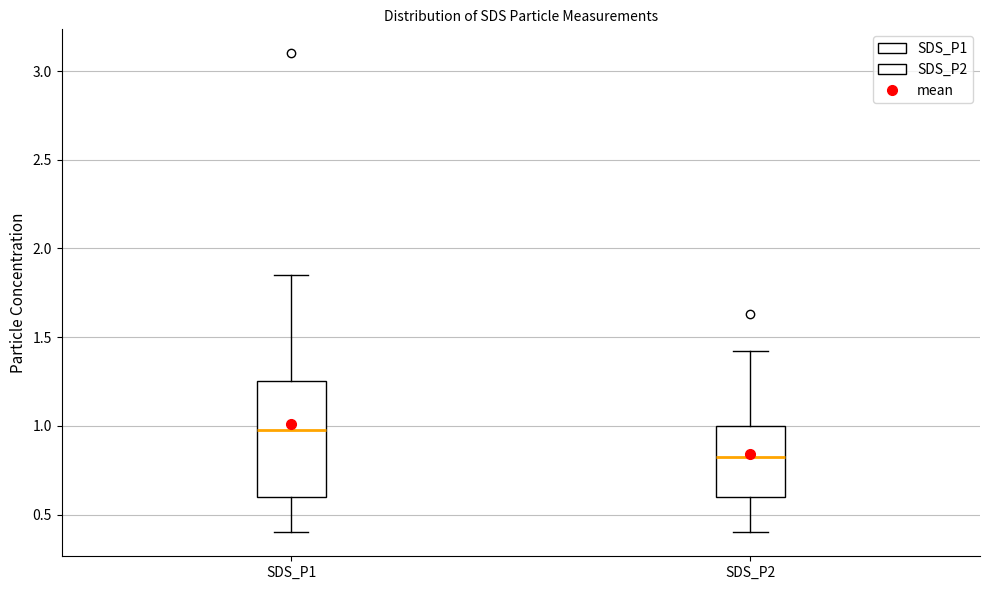

Which box's median line is the lowest?

SDS_P2